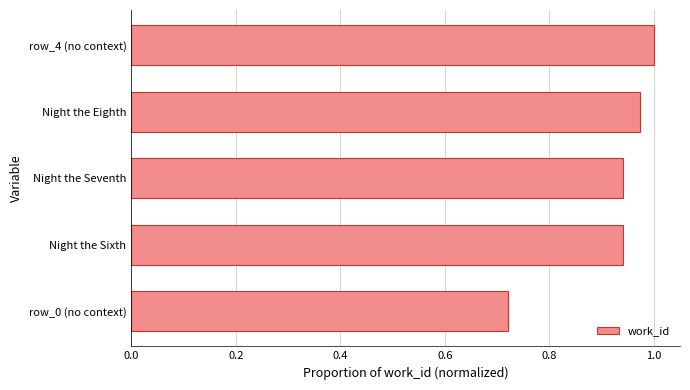

At which category does the chart reach its minimum across all series?

row_0 (no context)